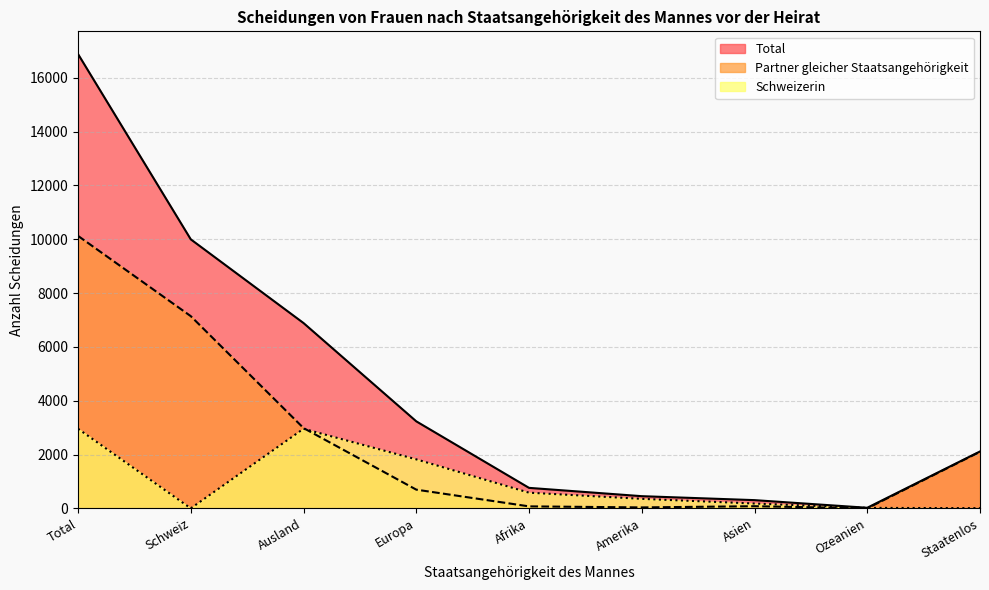

What is the total value across all series at Afrika?

1416